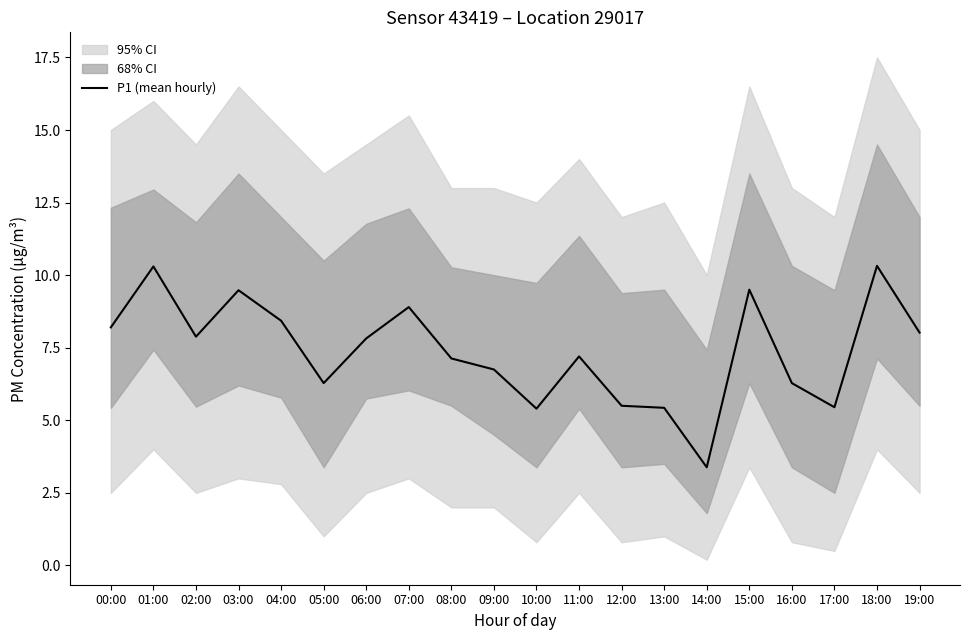

What is the smallest value displayed?

3.4